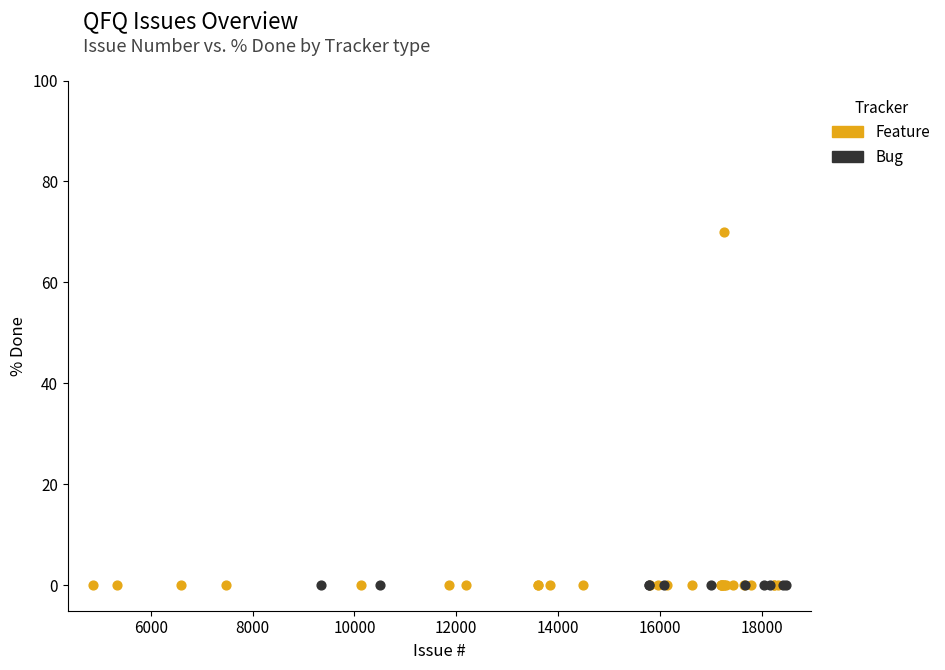

Which series contains the highest Y value?

Feature